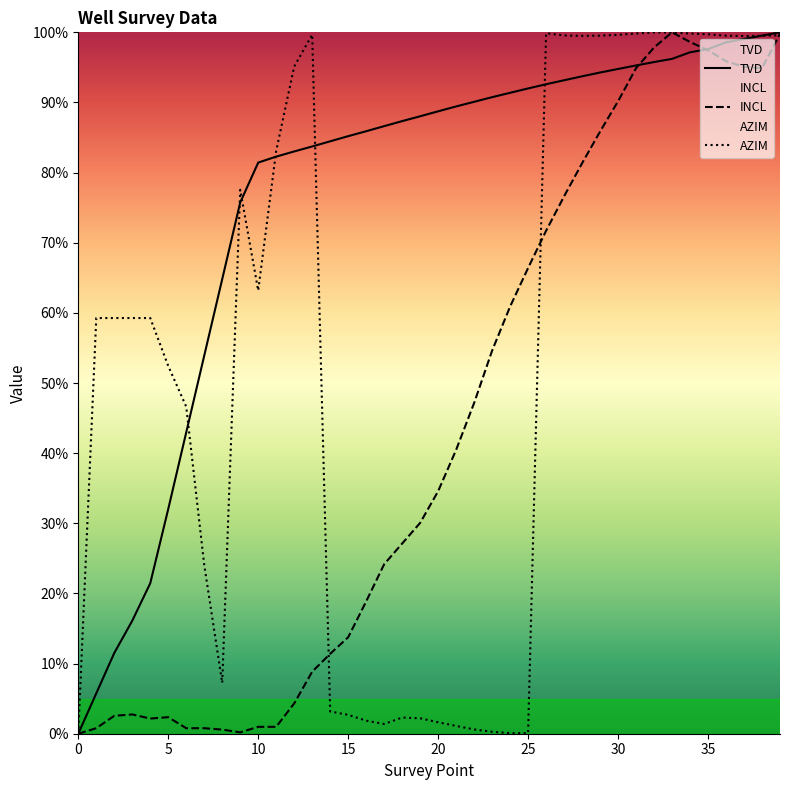

How many values in the TVD series exceed 88?

21